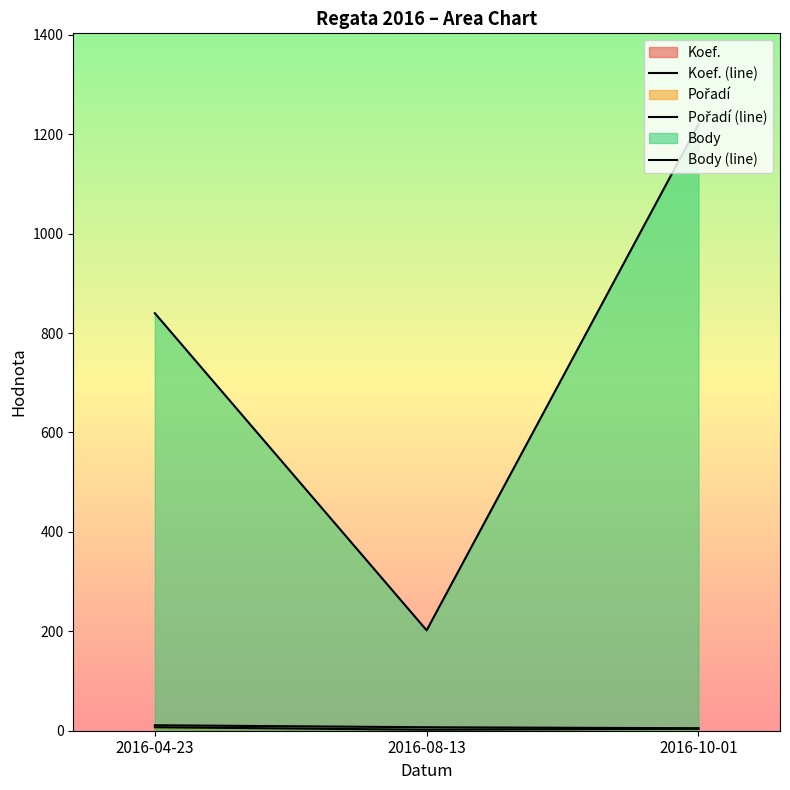

What is the total value across all series at 2016-08-13?

211